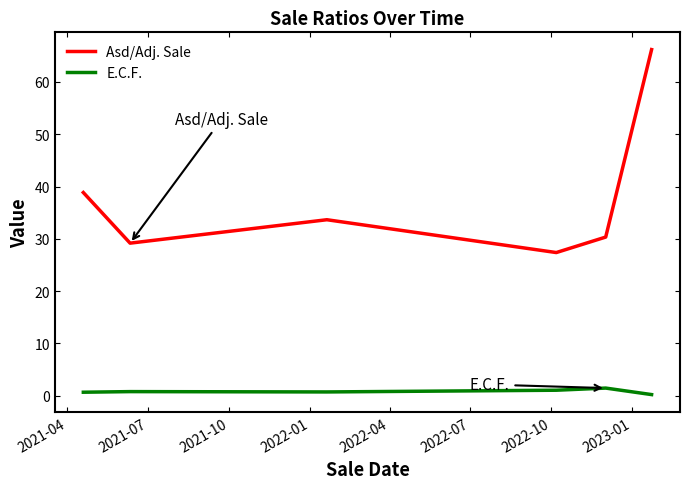

Does the chart have visible grid lines?

No